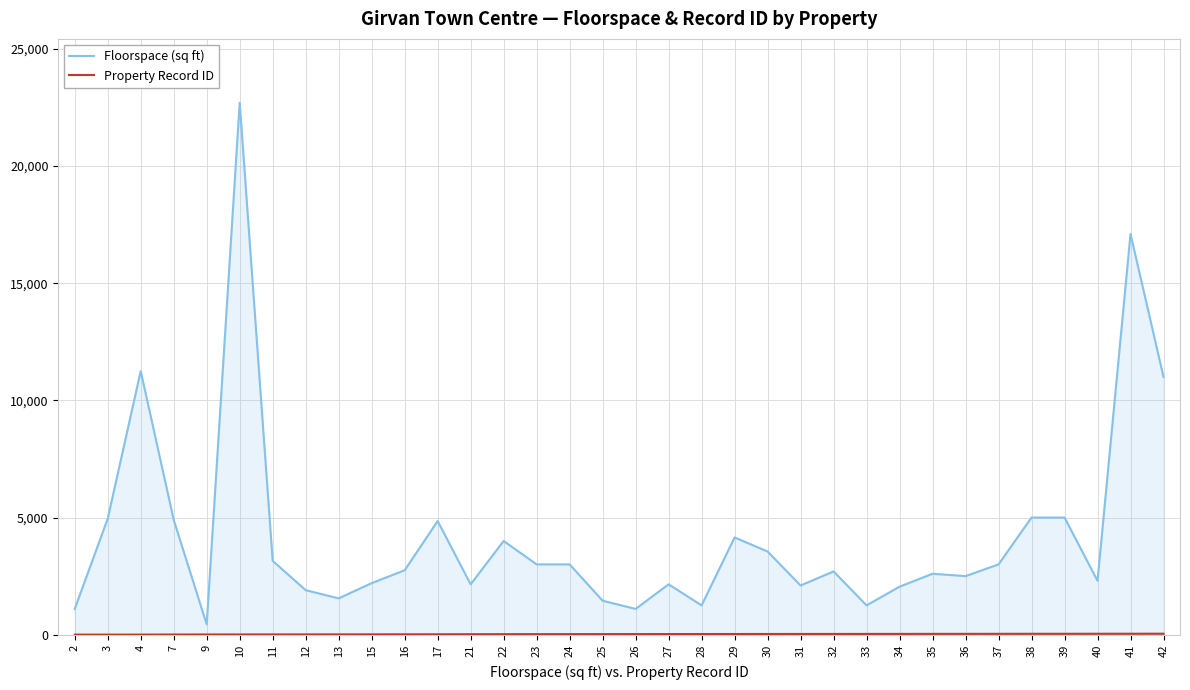

Reading left to right, extract all data points from this chart.

Floorspace (sq ft): 2=1100	3=4950	4=11250	7=4900	9=440	10=22700	11=3150	12=1900	13=1550	15=2200	16=2750	17=4850	21=2150	22=4000	23=3000	24=3000	25=1450	26=1100	27=2150	28=1250	29=4150	30=3550	31=2100	32=2700	33=1250	34=2050	35=2600	36=2500	37=3000	38=5000	39=5000	40=2300	41=17100	42=11000
Property Record ID: 2=2	3=3	4=4	7=7	9=9	10=10	11=11	12=12	13=13	15=15	16=16	17=17	21=21	22=22	23=23	24=24	25=25	26=26	27=27	28=28	29=29	30=30	31=31	32=32	33=33	34=34	35=35	36=36	37=37	38=39	39=39	40=40	41=41	42=42